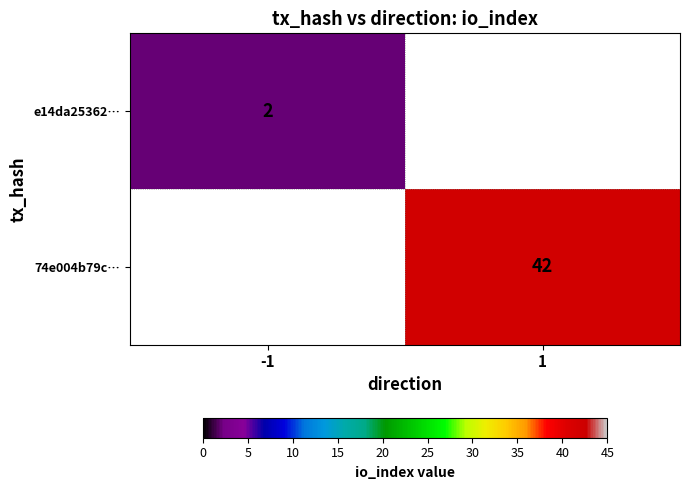

The 74e004b79c… series shows 42 at 1. True or false?

True